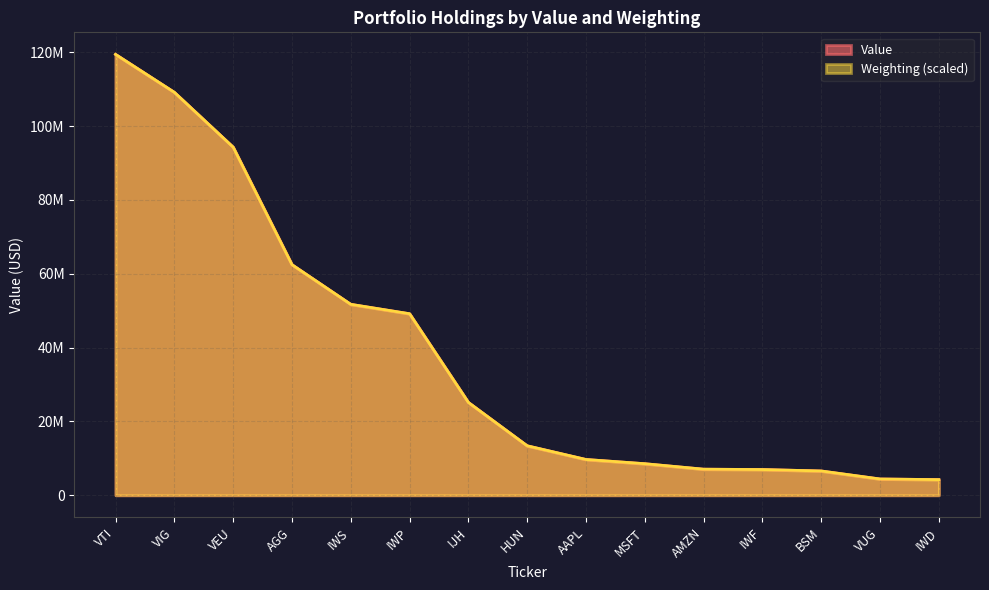

After their last crossing, which series has the higher values: Weighting or Value?

Value